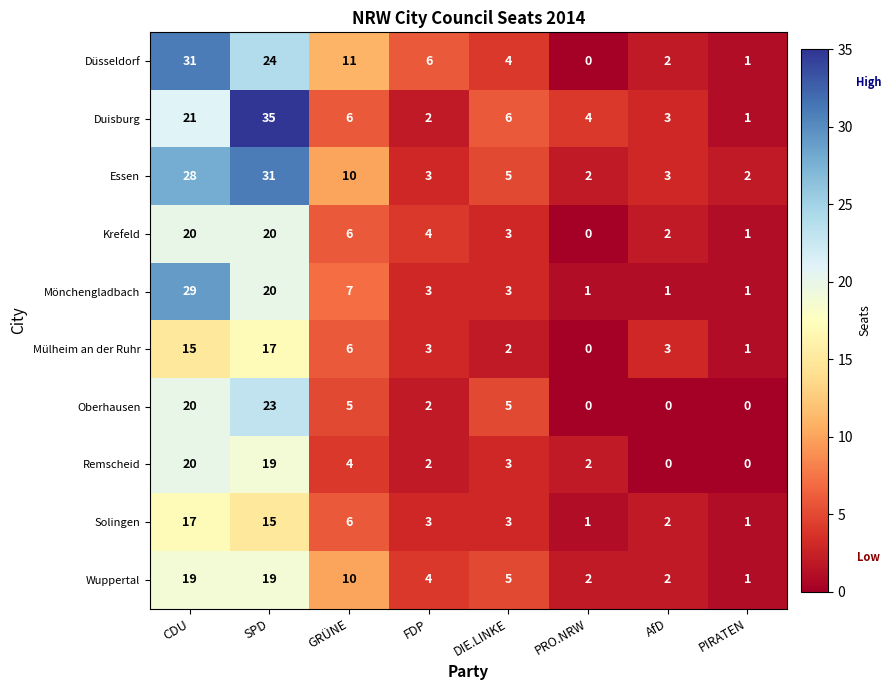

At which label is Düsseldorf closest to 15?

GRÜNE